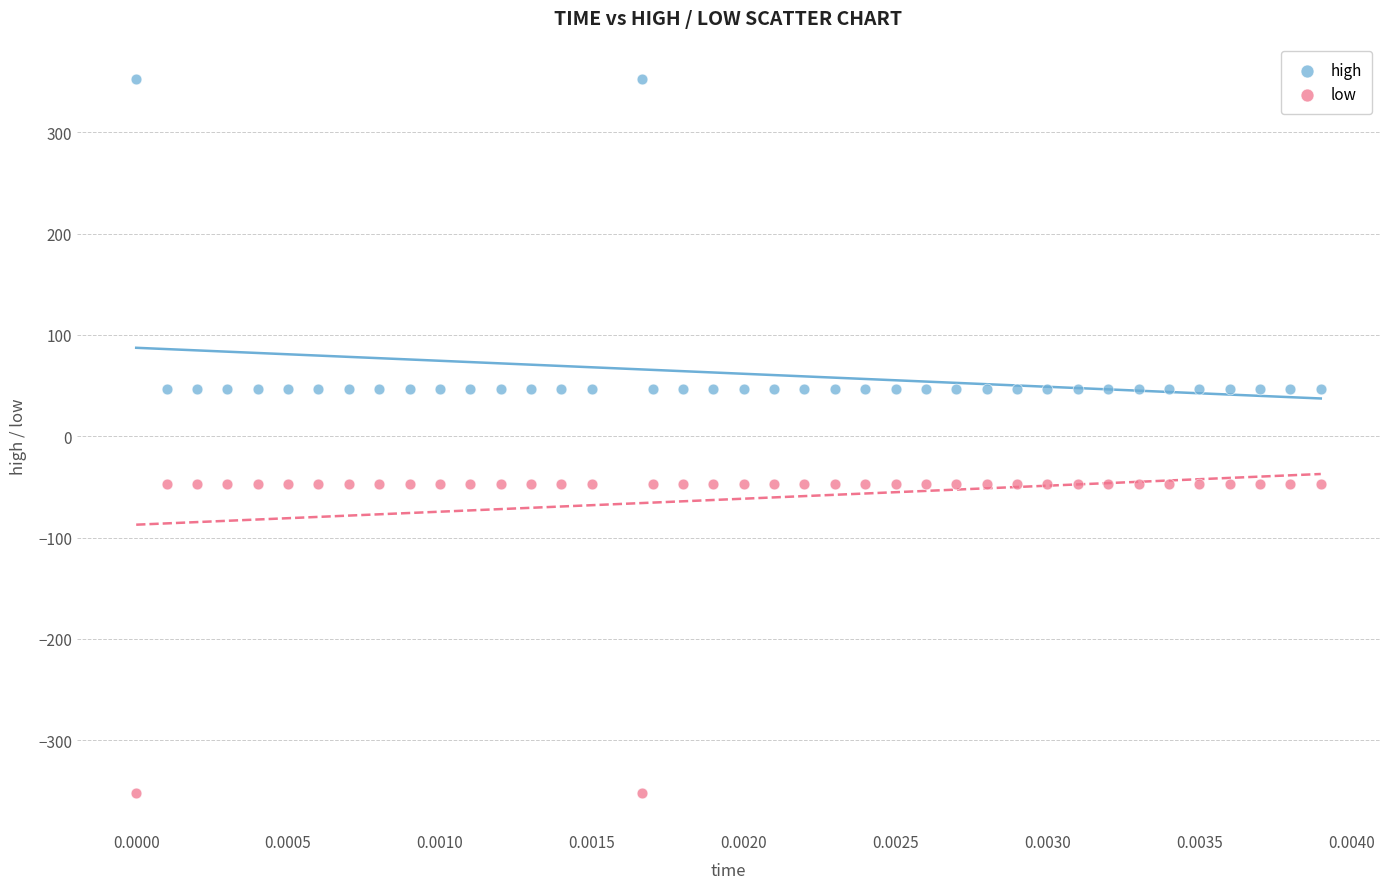

Which series contains the highest Y value?

high